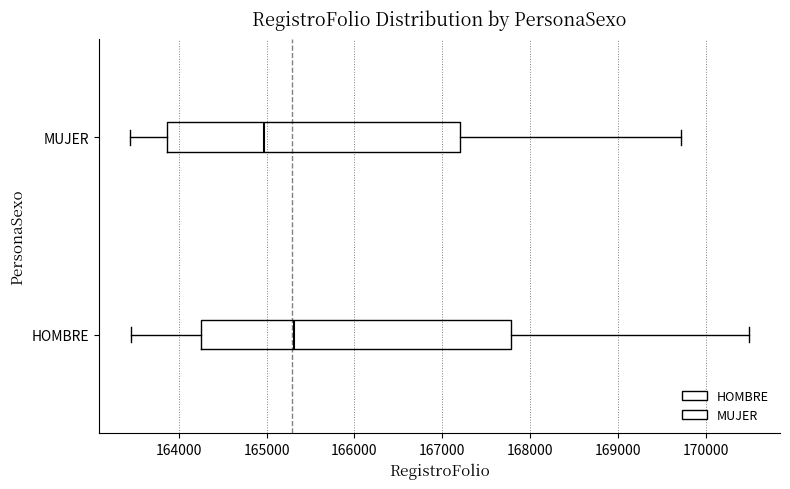

Reading bottom to top, read every box against the x-axis: the position of its median line, the range the box covers, and the ends of its whiskers. The values are not printed on the chart, so give them approximately, as read against the axis.

HOMBRE: median 165300, box 164300 to 167800, whiskers 163500 to 170500
MUJER: median 165000, box 163900 to 167200, whiskers 163400 to 169700